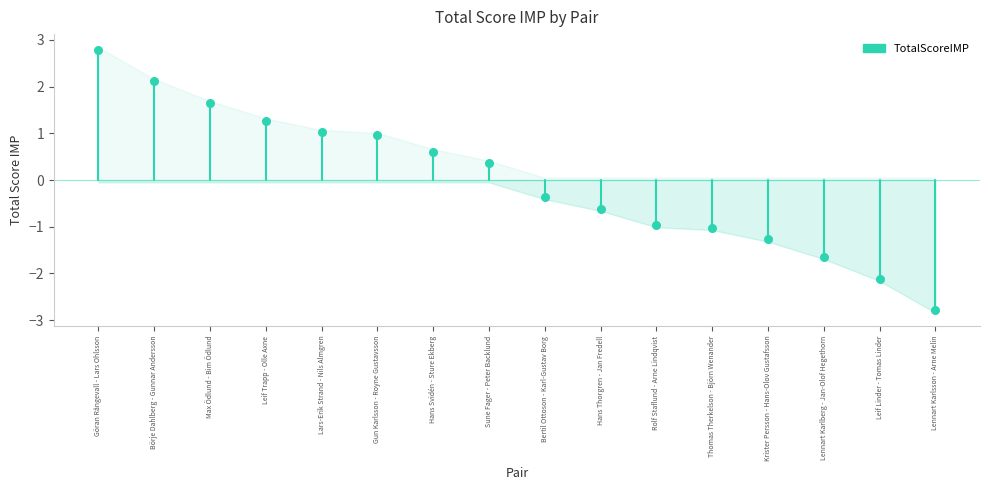

What is the range of Y values (max minus min)?

5.6